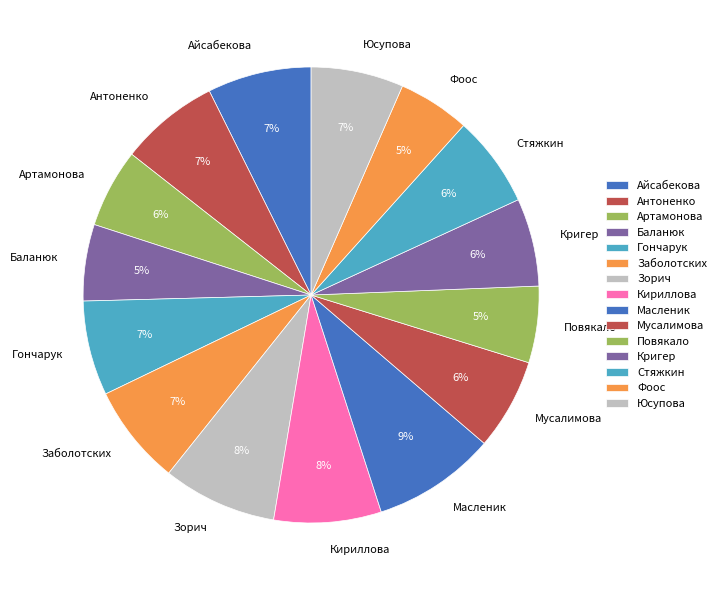

Which category has the biggest portion of the pie?

Масленик